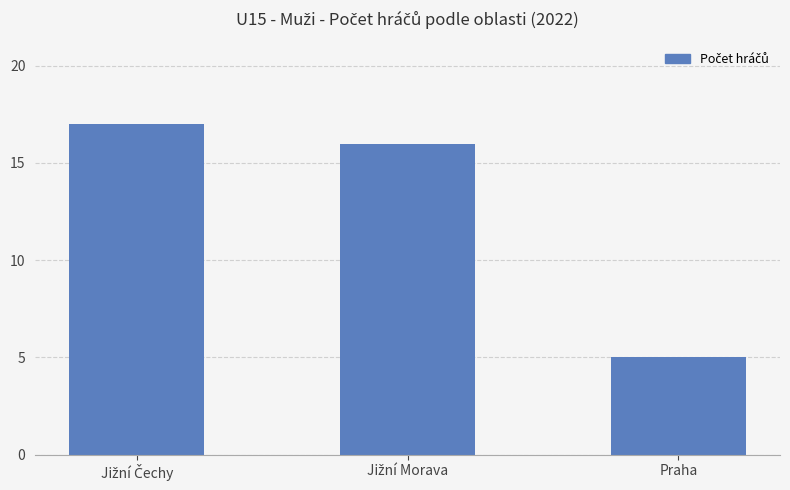

Which label corresponds to the smallest value in the chart?

Praha